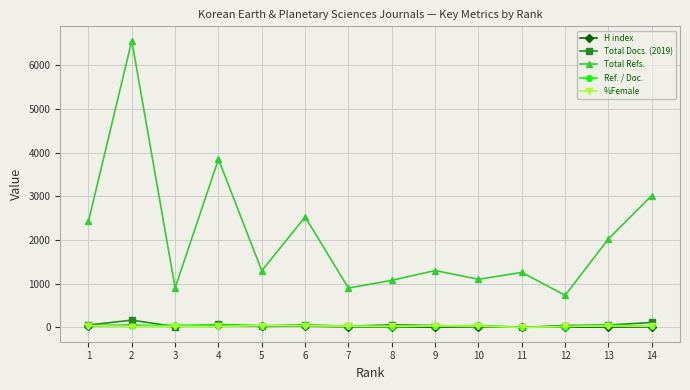

How many categories are shown in the chart?

14